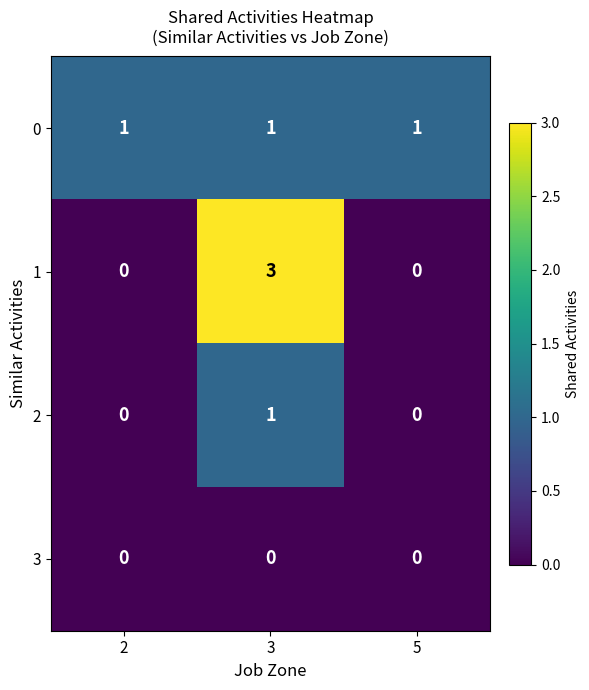

Count the 1 values in the range 0 to 3.

3